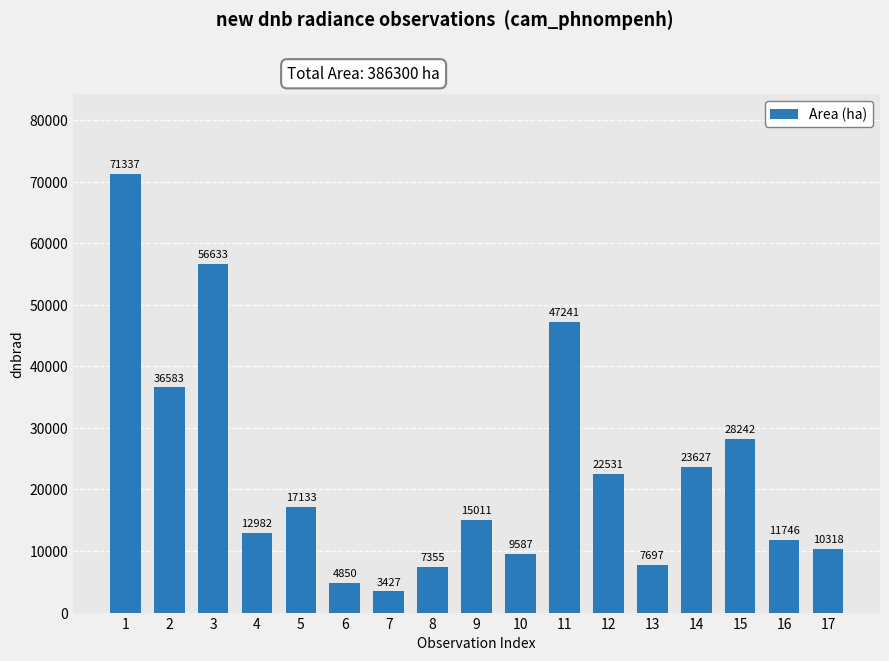

At which category does the chart reach its minimum across all series?

7